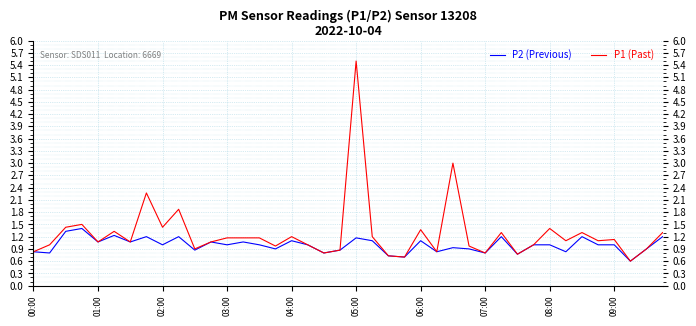

List the series in order of their overall mean, highest first.

P1 (Past), P2 (Previous)